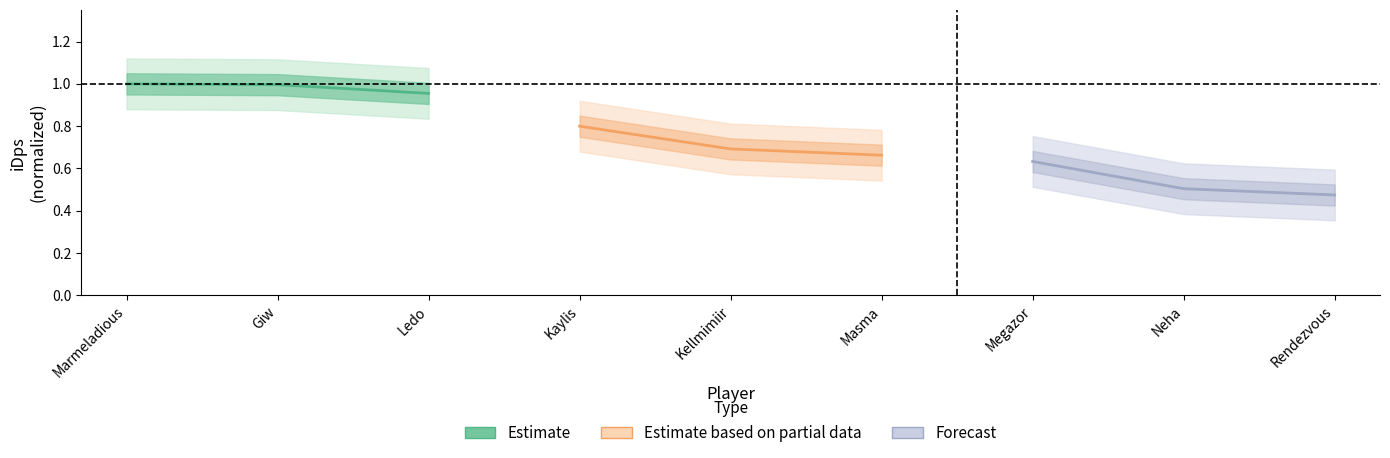

What is the label of the 1st point from the left?

Marmeladious